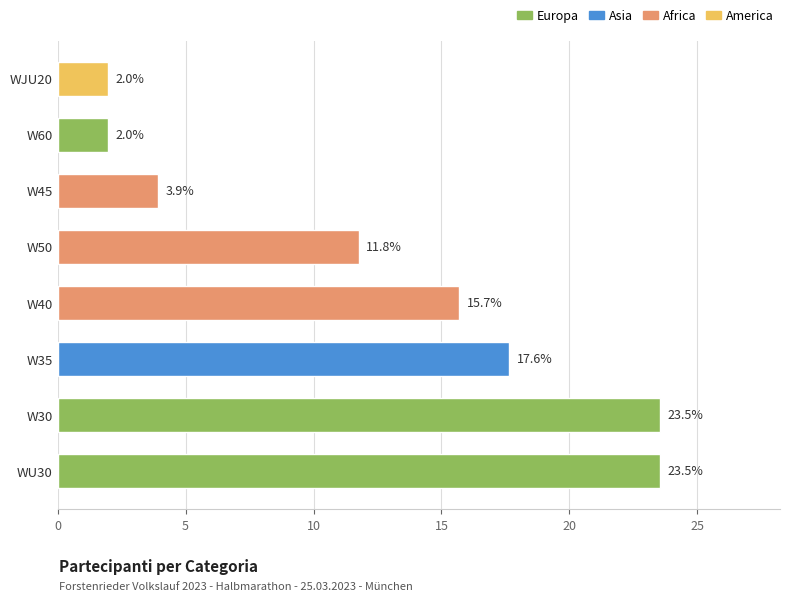

How many series are shown in this chart?

1